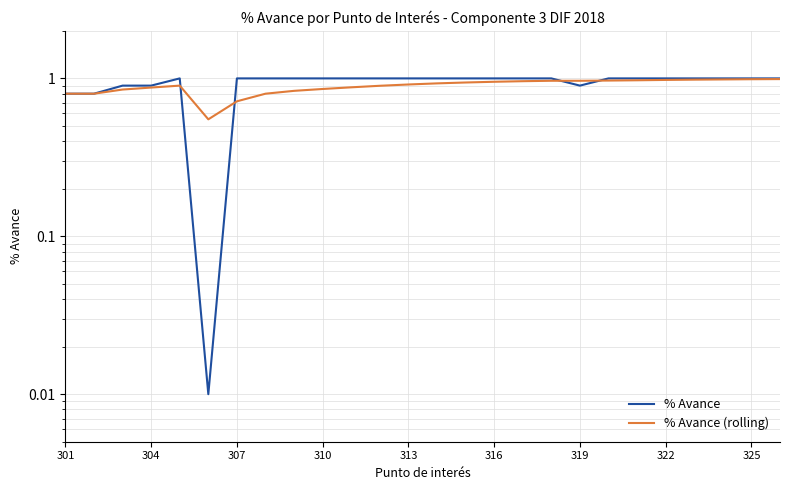

At 23, list the series in order from largest to smallest.

% Avance, % Avance (rolling)